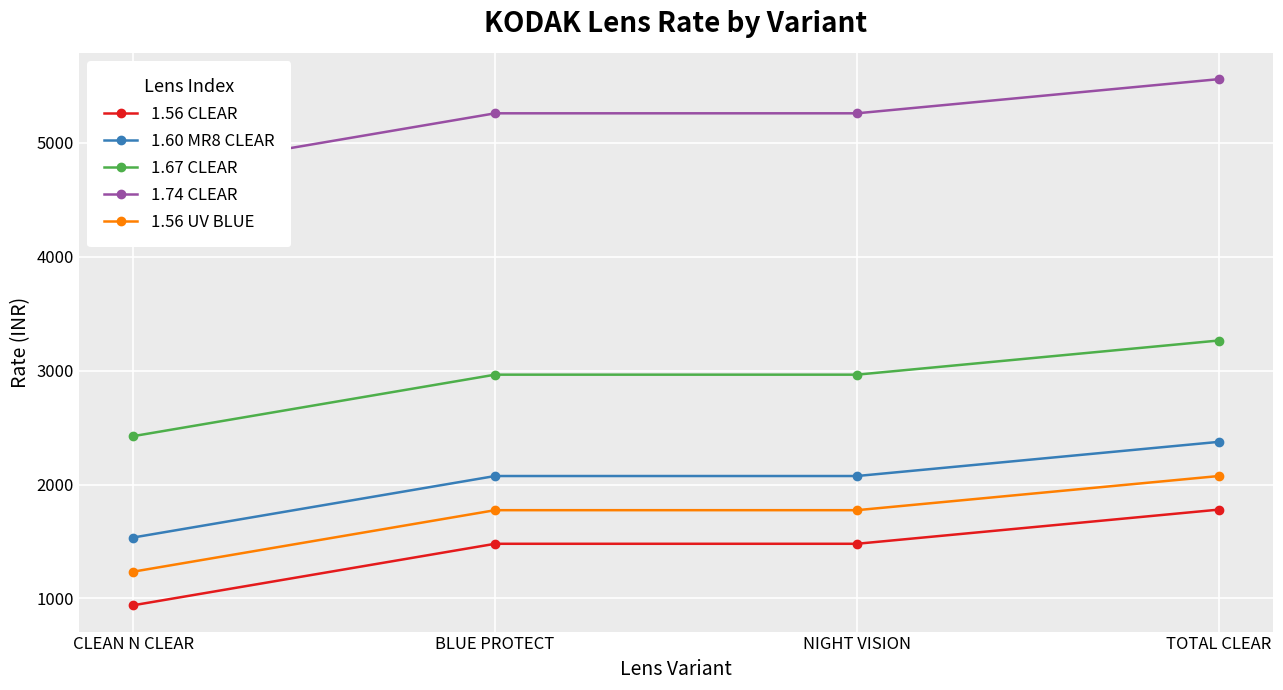

What is the maximum value for 1.60 MR8 CLEAR?

2375